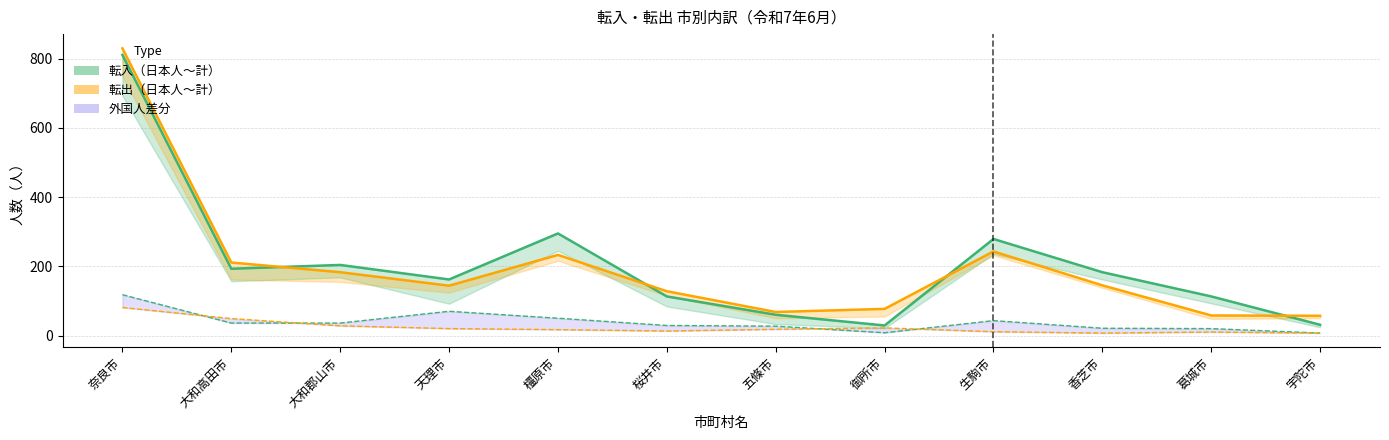

Where is the first local minimum for 転出計?

天理市